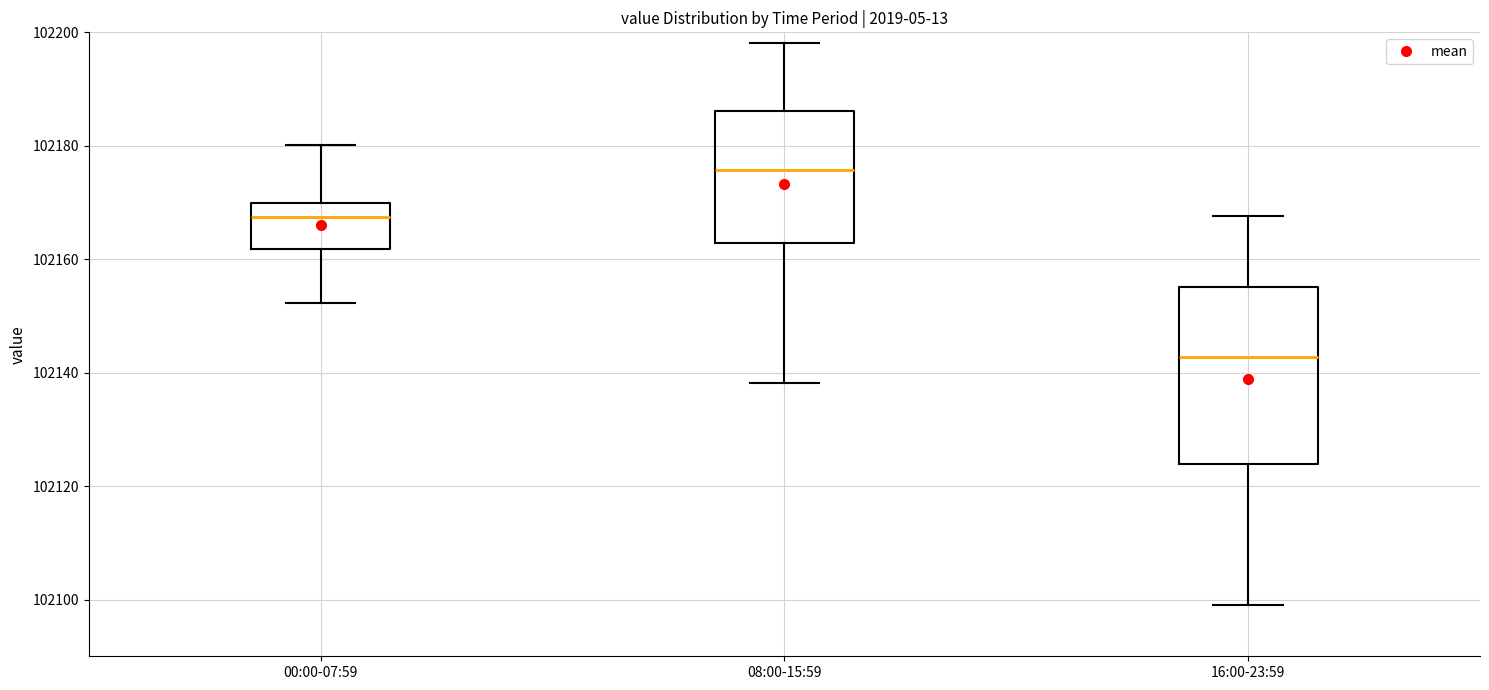

Which box has the highest median line?

08:00-15:59